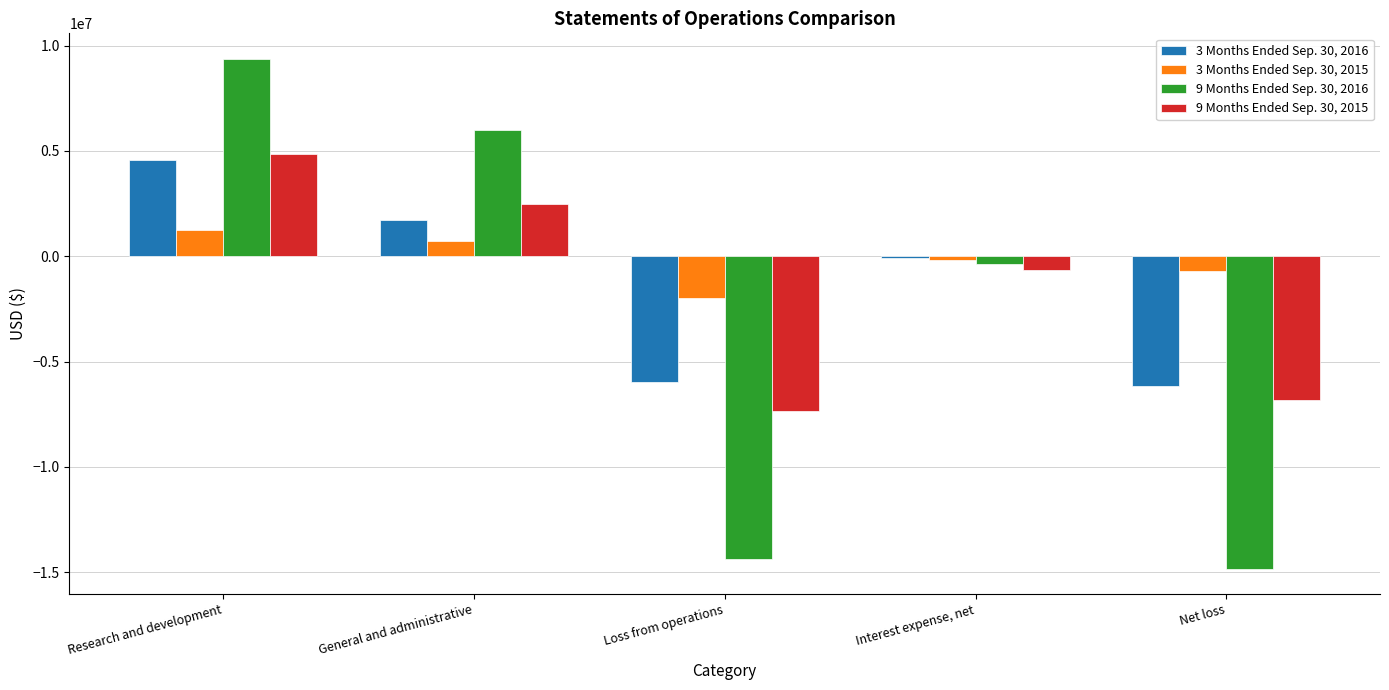

What is the total value across all series at Research and development?

20031594